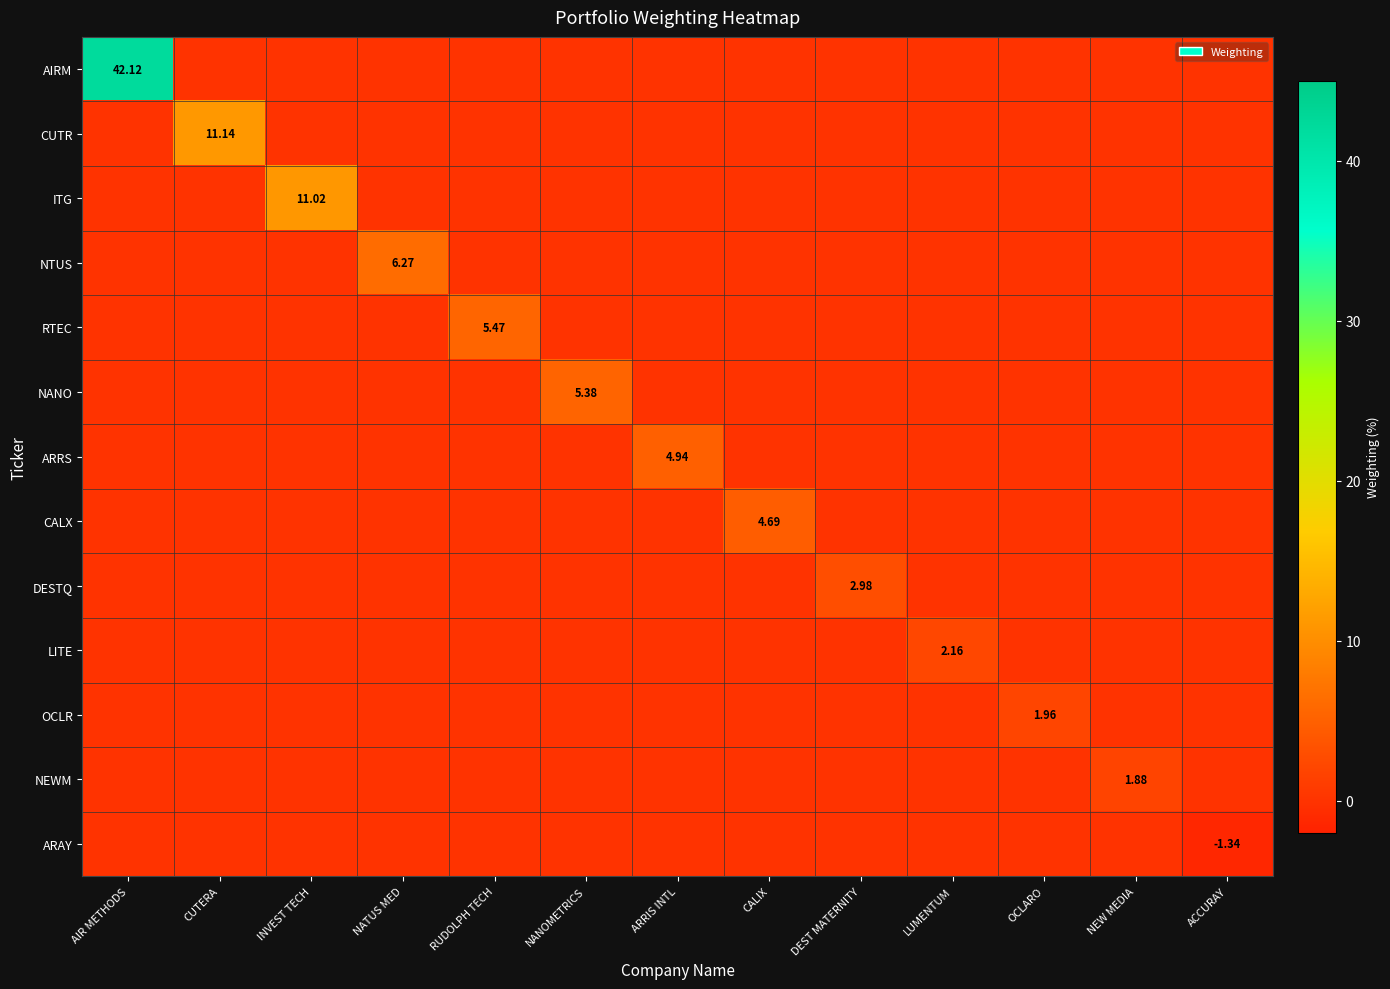

Which series changed the most between RUDOLPH TECH and LUMENTUM?

RTEC